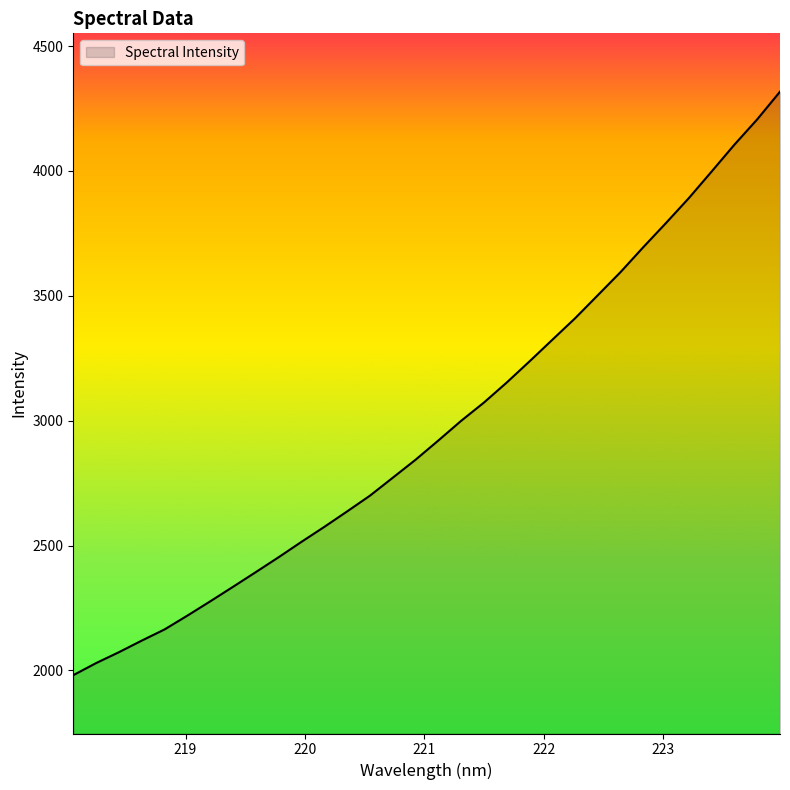

What is the difference between the maximum and minimum values?

2336.1